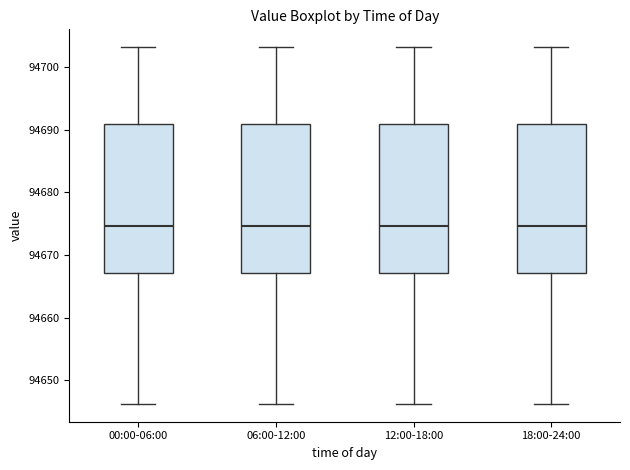

Reading left to right, read every box against the y-axis: the position of its median line, the range the box covers, and the ends of its whiskers. The values are not printed on the chart, so give them approximately, as read against the axis.

00:00-06:00: median 94675, box 94667 to 94691, whiskers 94646 to 94703
06:00-12:00: median 94675, box 94667 to 94691, whiskers 94646 to 94703
12:00-18:00: median 94675, box 94667 to 94691, whiskers 94646 to 94703
18:00-24:00: median 94675, box 94667 to 94691, whiskers 94646 to 94703